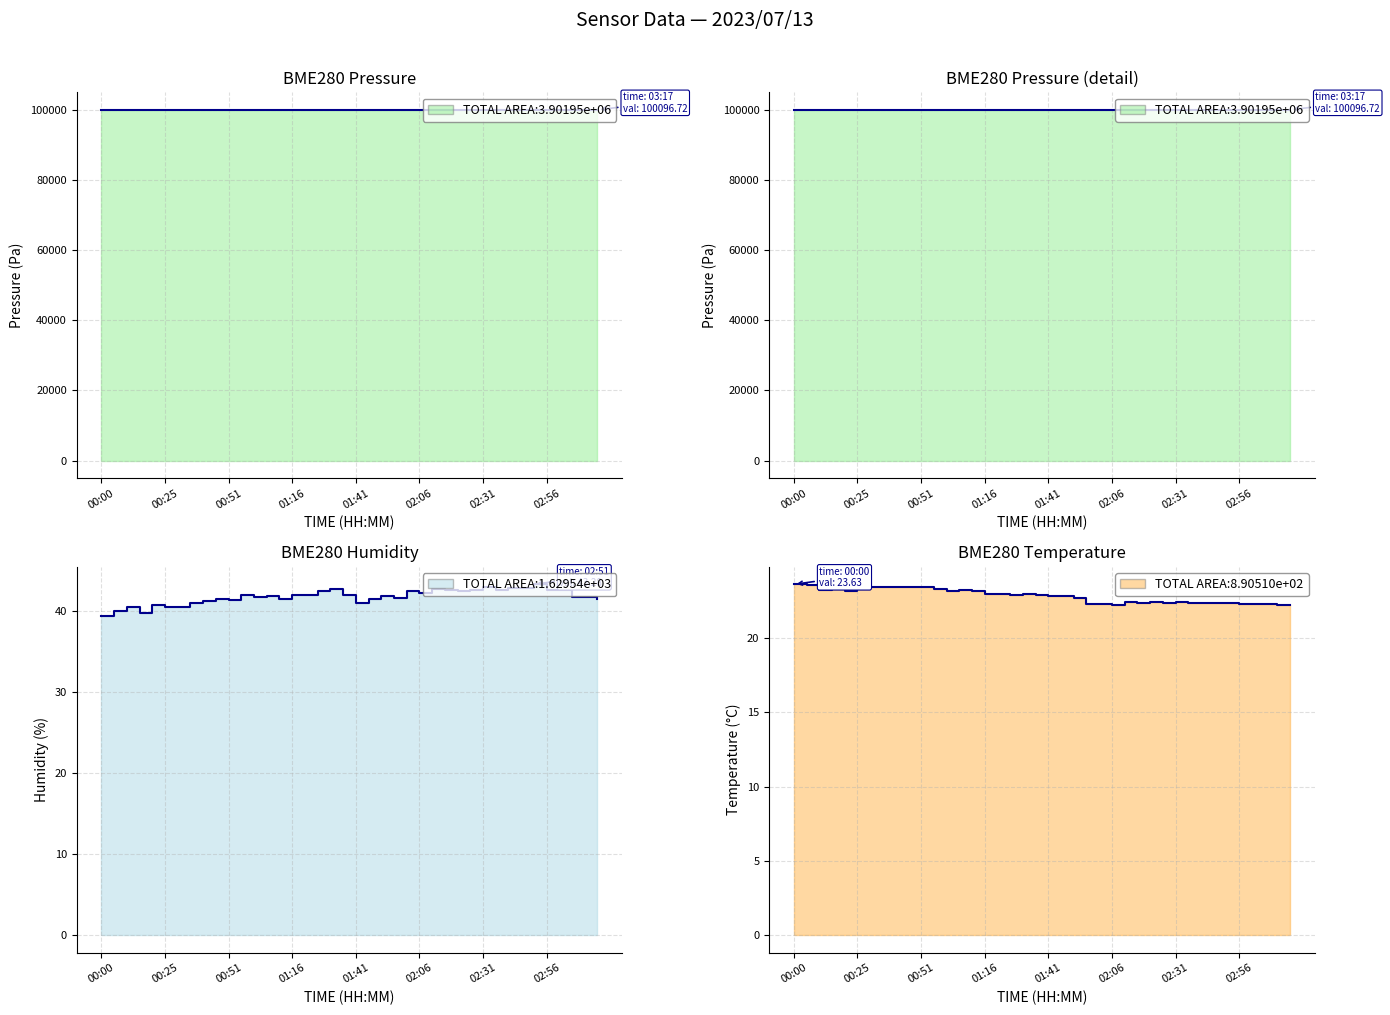

Which series has the largest range (max minus min)?

BME280_pressure